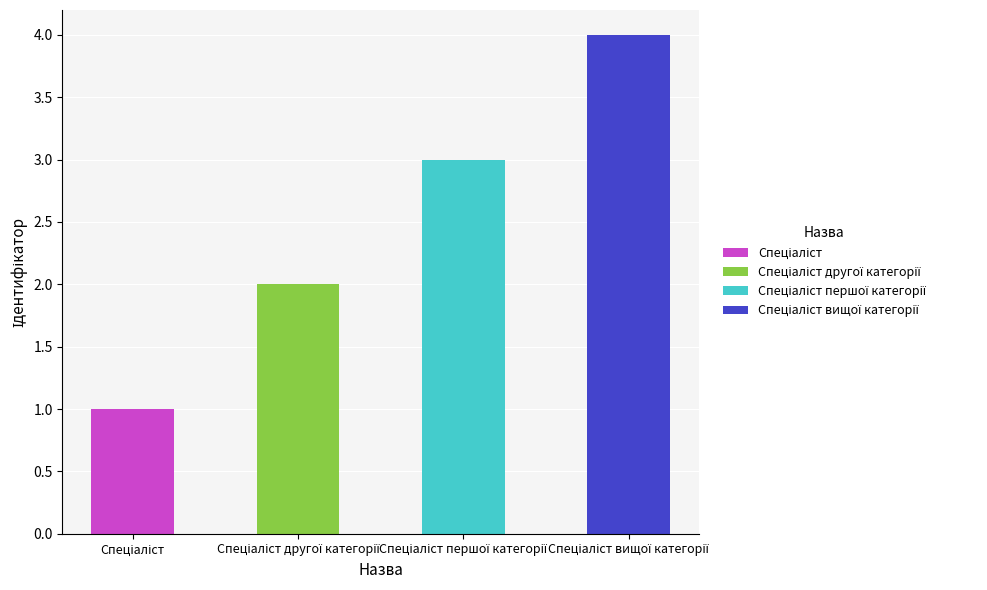

What is the label of the 1st bar from the right?

Спеціаліст вищої категорії